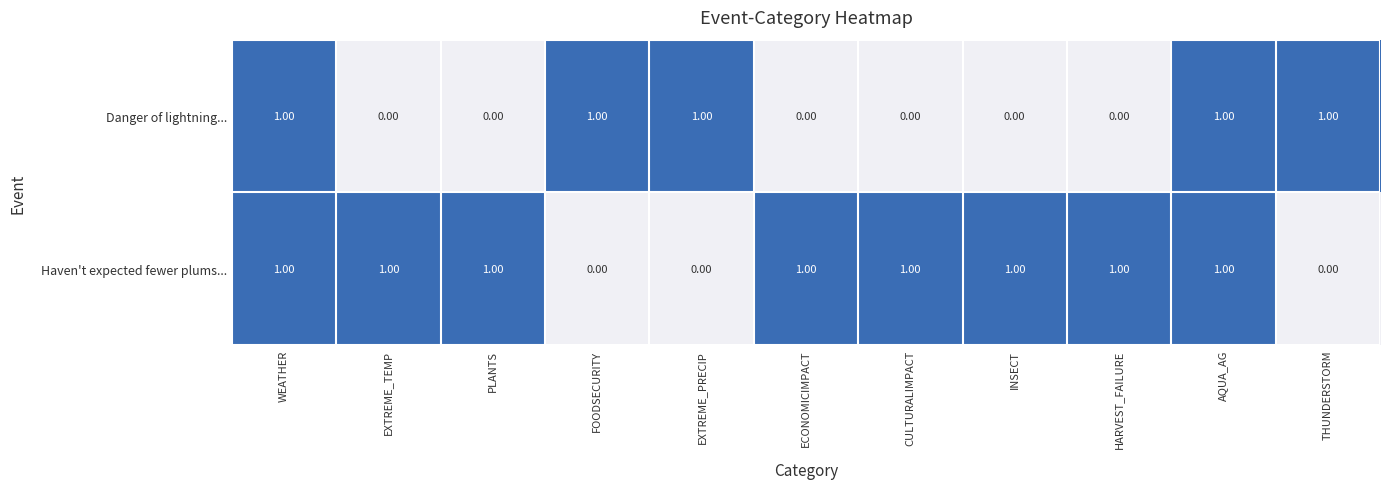

Rank the series by their average value, from highest to lowest.

Haven't expected fewer plums..., Danger of lightning...